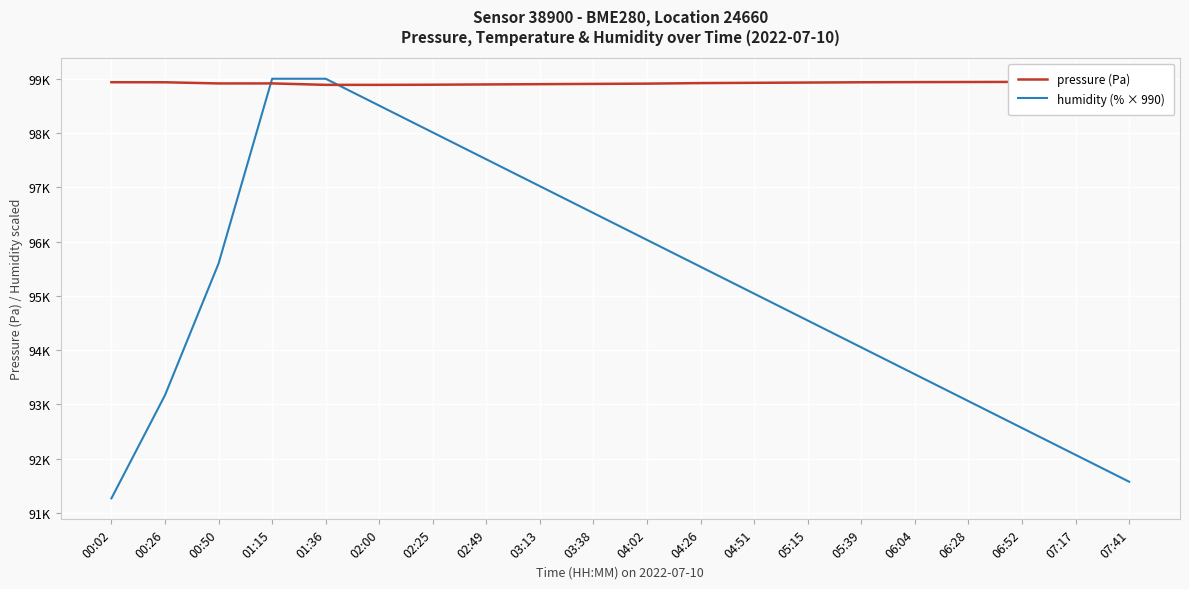

What is the sum of the humidity (% × 990) values at 06:04 and 04:02?

189585.0